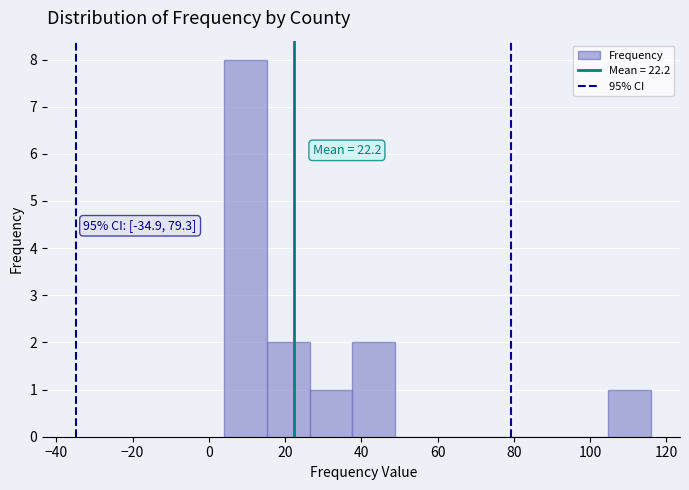

Over which range of the x-axis is the bar tallest?

4.0 to 15.2